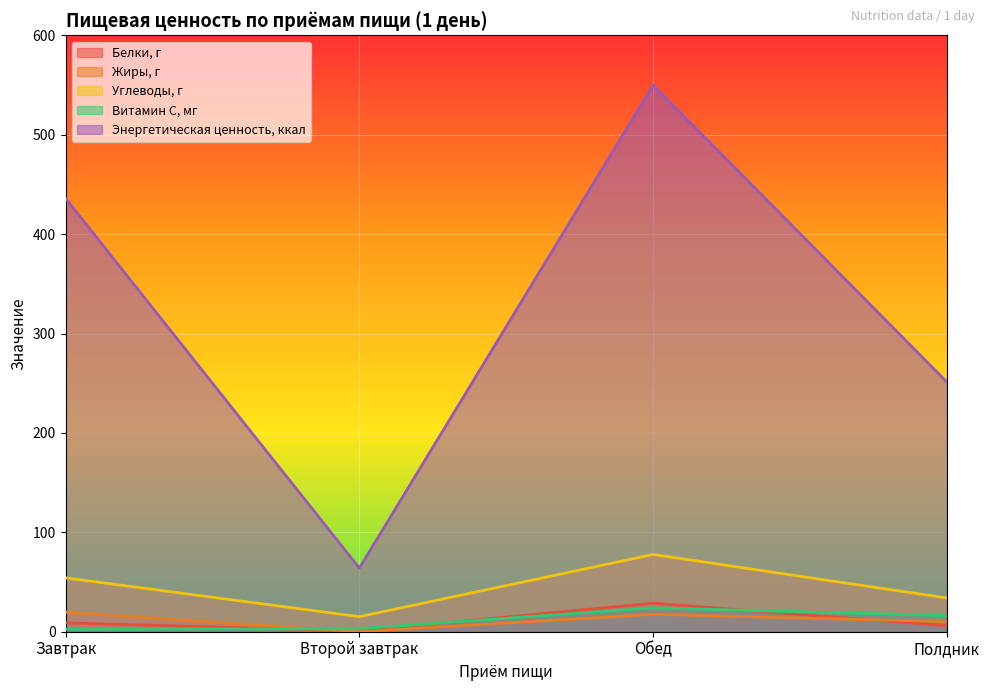

How many data points in Энергетическая ценность, ккал are less than 436?

2